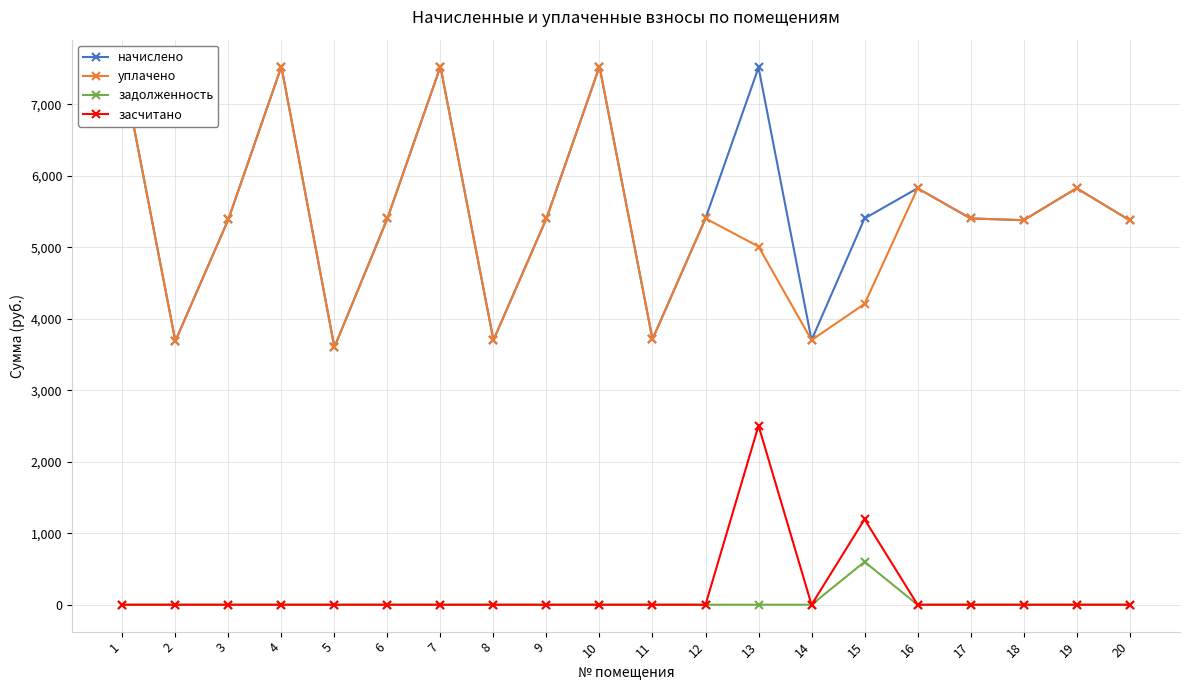

At which category does начислено reach its first local peak?

4